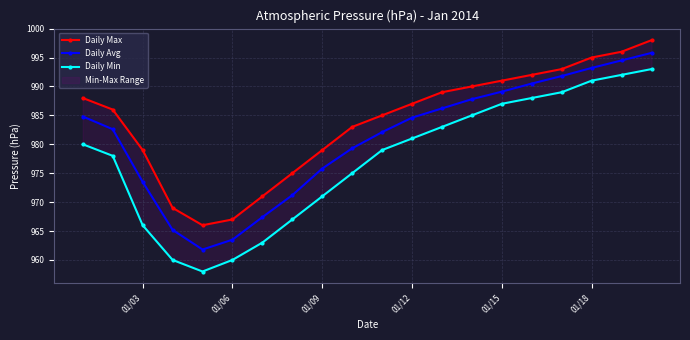

True or false: Daily Max and Daily Min intersect in this chart.

False